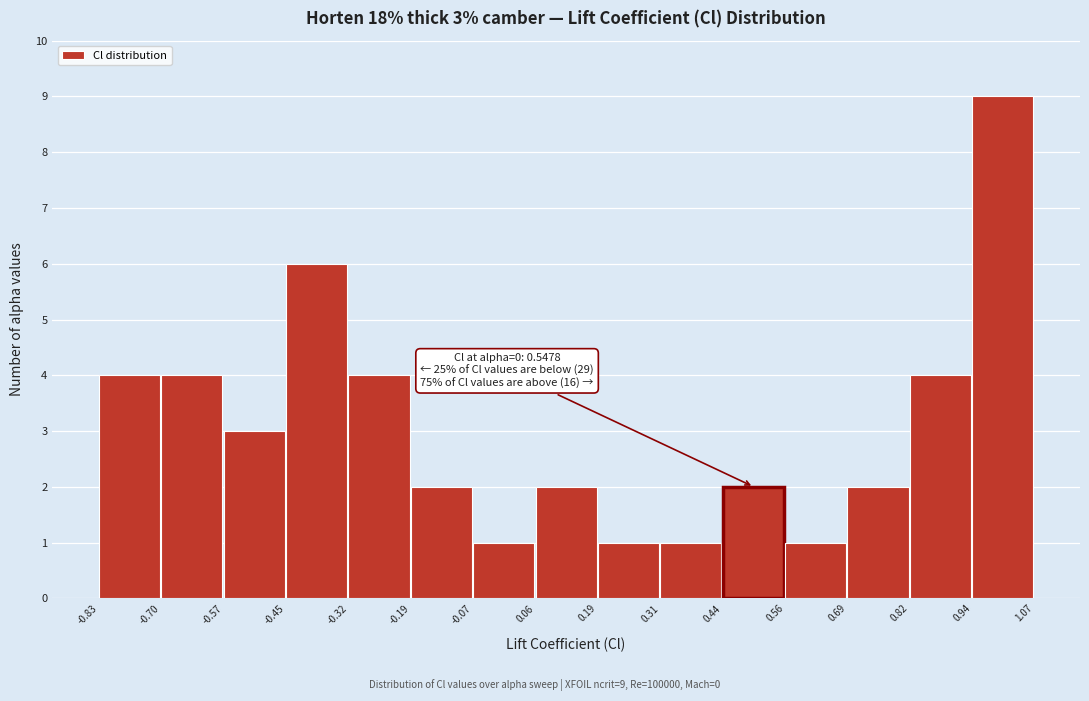

Which range on the x-axis has the tallest bar?

0.94 to 1.07